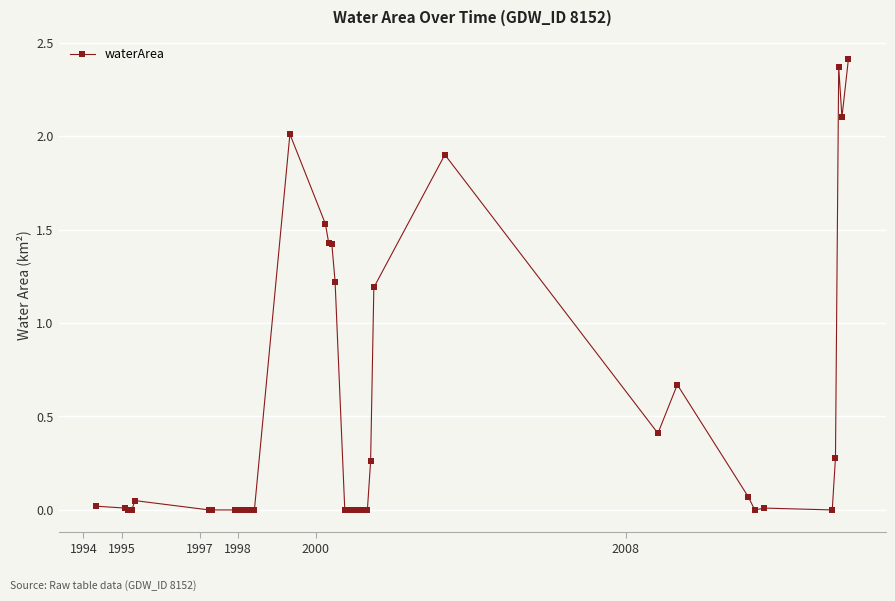

What is the average value?

0.5